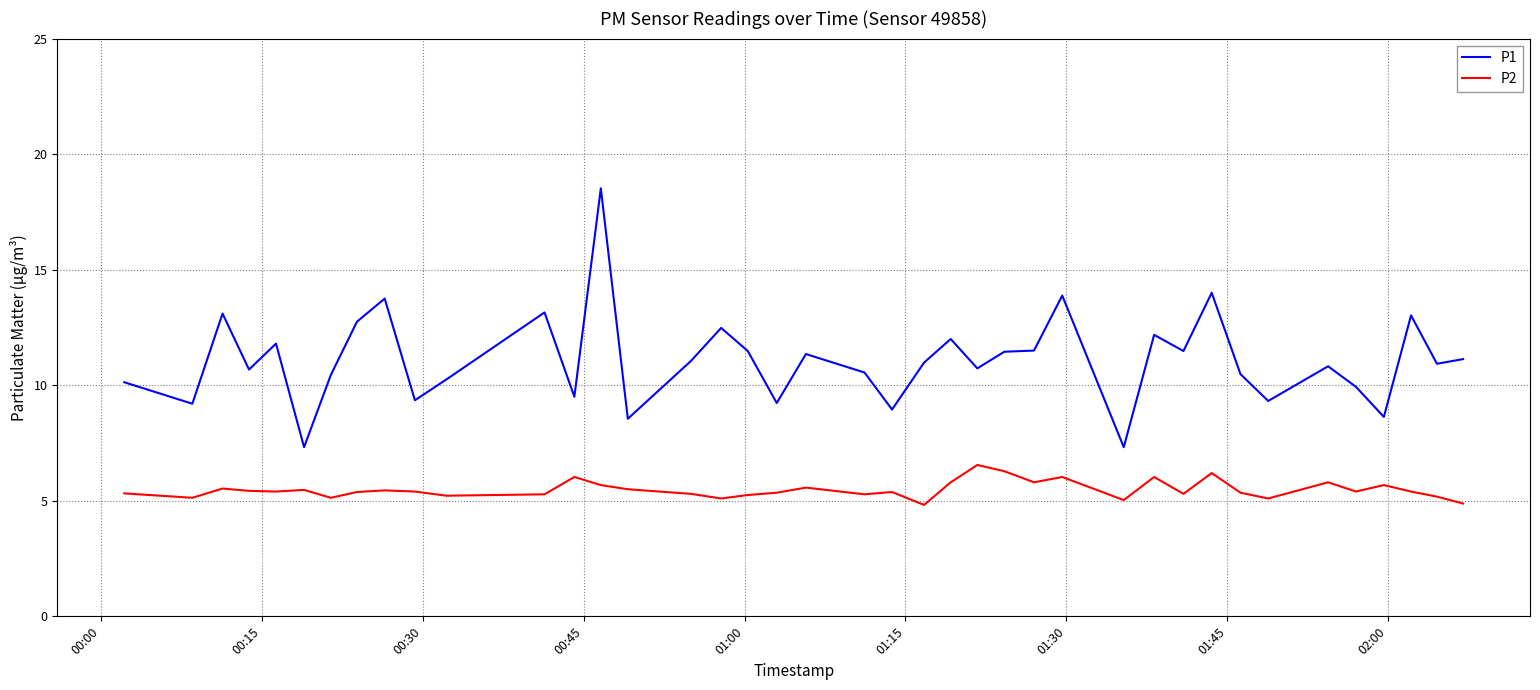

What is the smallest value displayed?

4.8